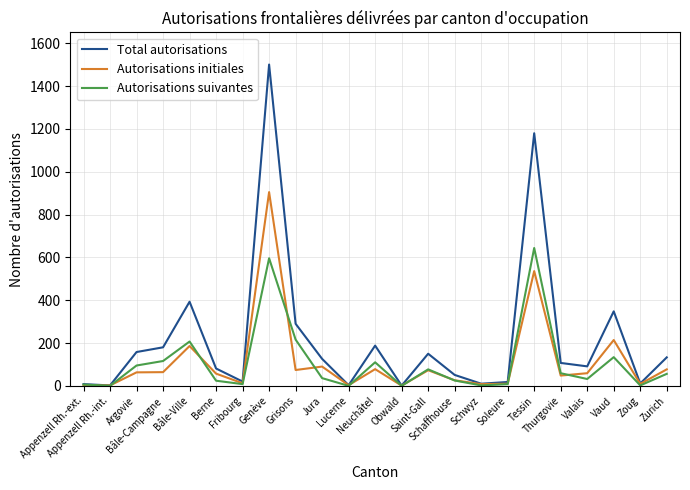

Does the chart display data point markers on the line(s)?

No